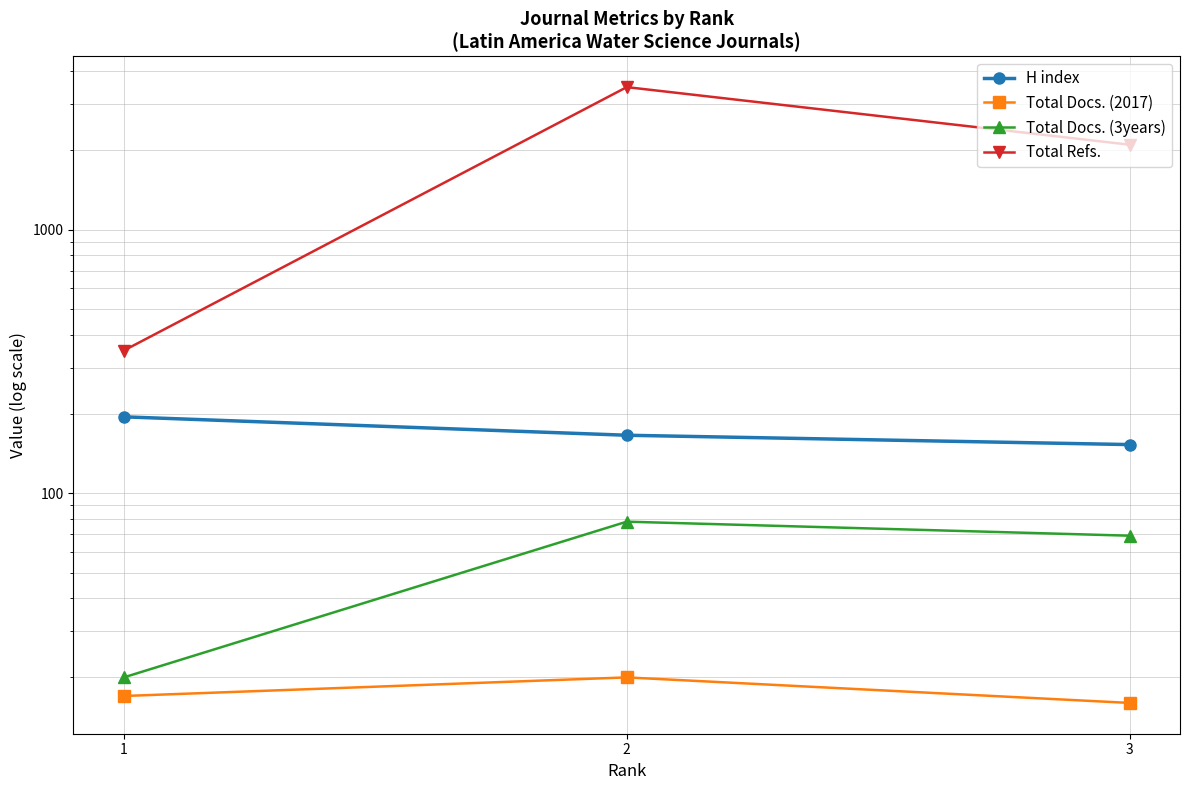

What are all the series names shown in the legend?

H index, Total Docs. (2017), Total Docs. (3years), Total Refs.